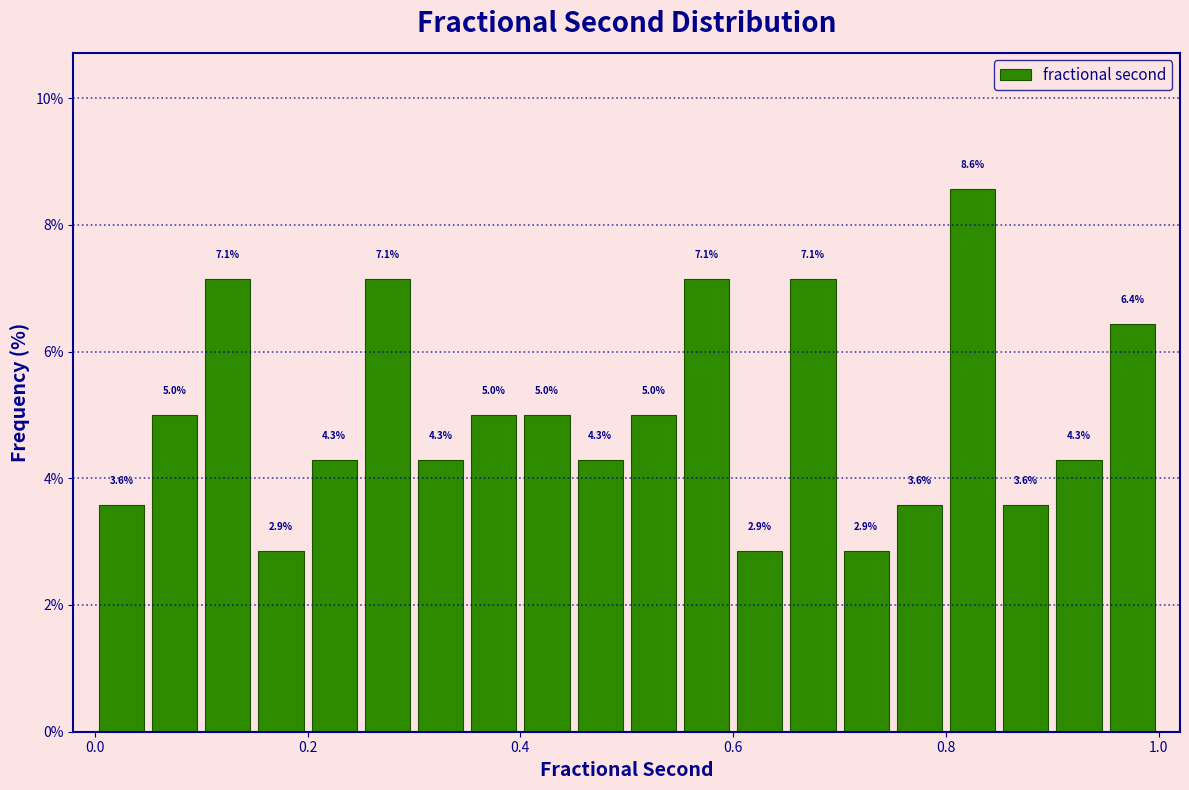

Around what value on the x-axis is the tallest bar? Give the approximate position of its centre, as read against the axis.

0.82